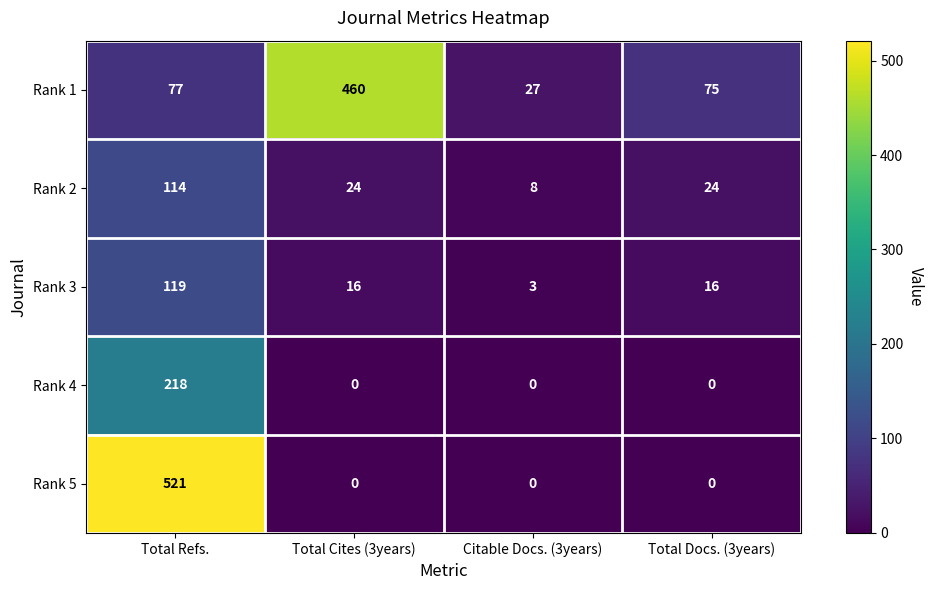

Is the value of Rank 4 at Total Cites (3years) greater than the value of Rank 2 at Total Cites (3years)?

No